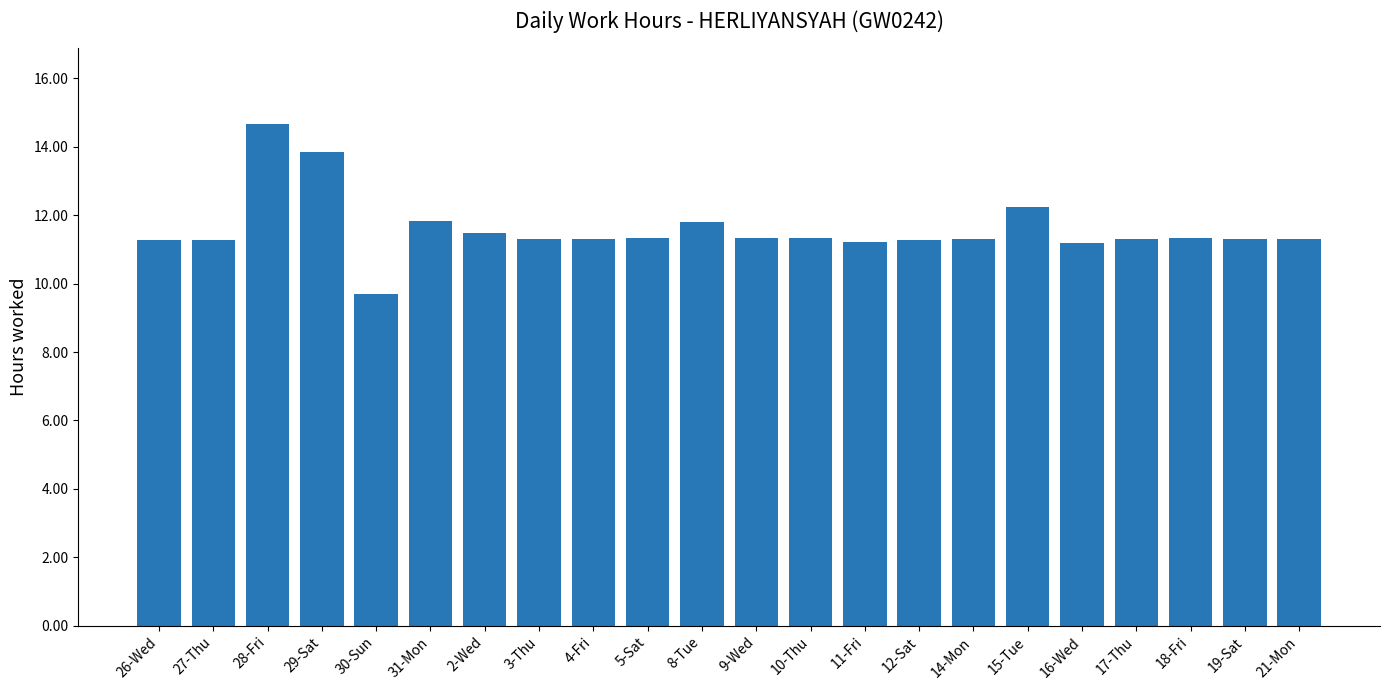

What is the ratio of the value at 28-Fri to the value at 4-Fri?

1.3